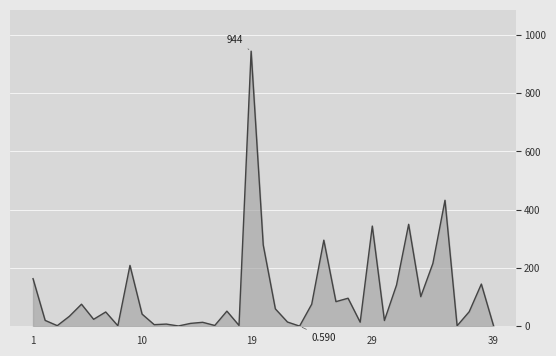

Does the chart display data point markers on the line(s)?

No